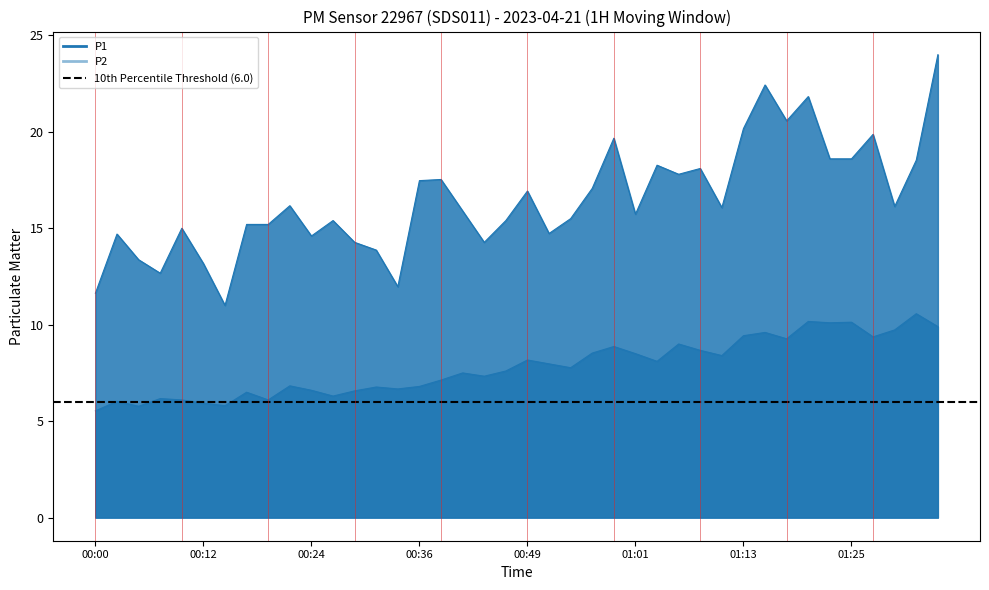

What is the difference between the P1 values at 00:05 and 00:29?

0.9